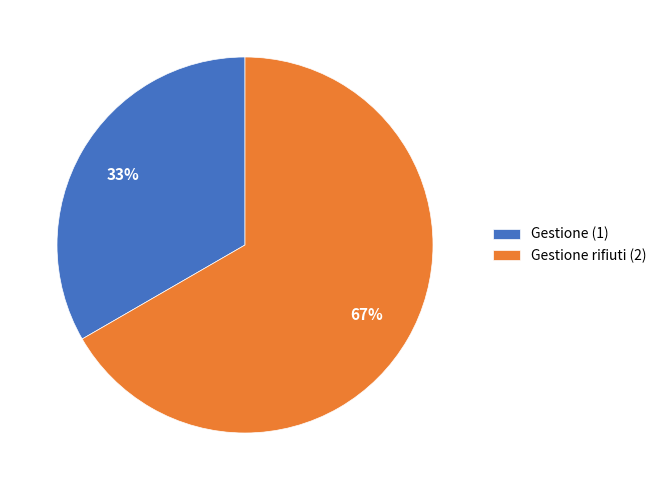

The Gestione rifiuti (2) slice represents 67% of the pie. True or false?

True